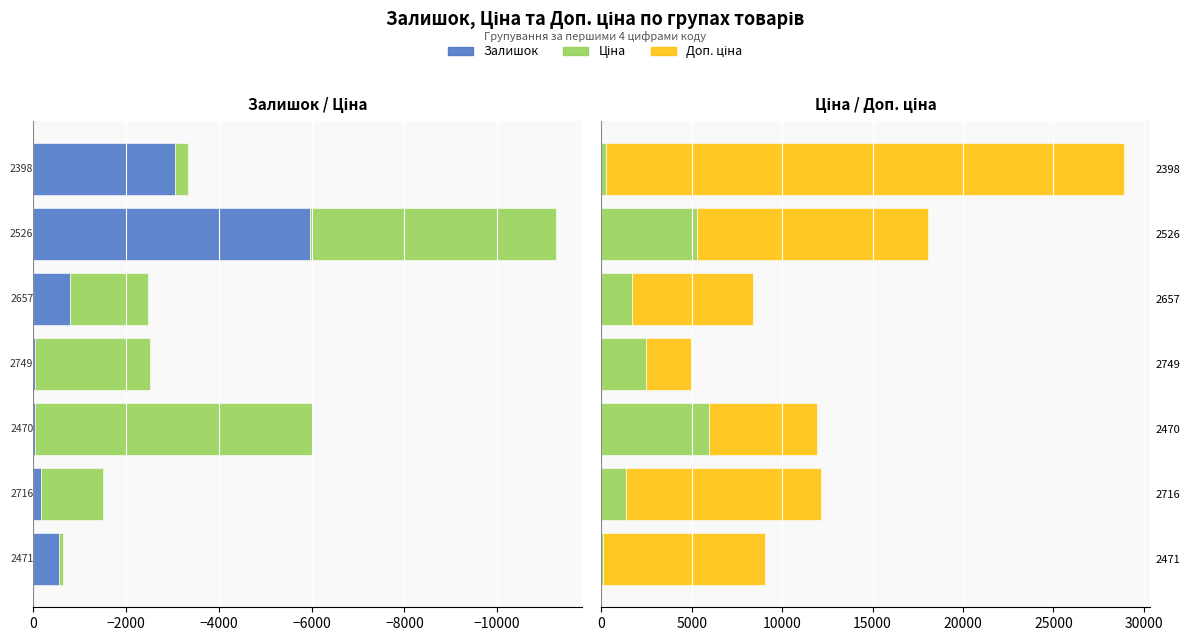

Which series has the largest total across all categories?

Доп. ціна (scaled)